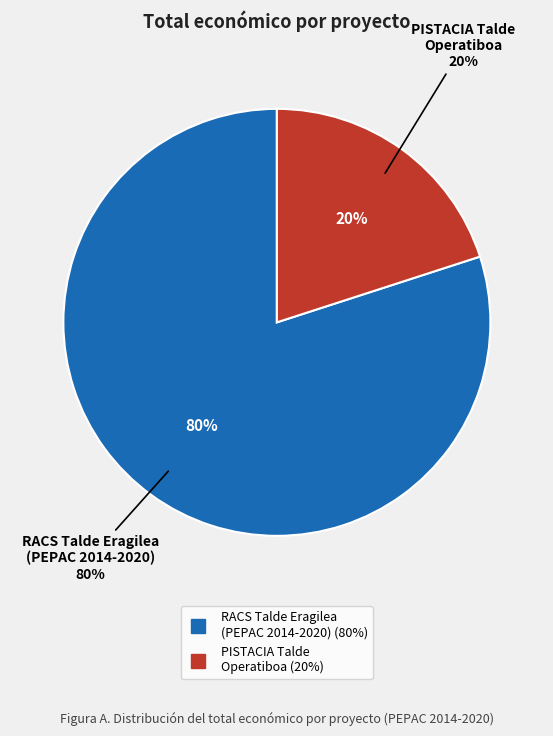

To the nearest percent, what percentage of the pie is RACS Talde Eragilea: Labore Iraunkorrak?

80%